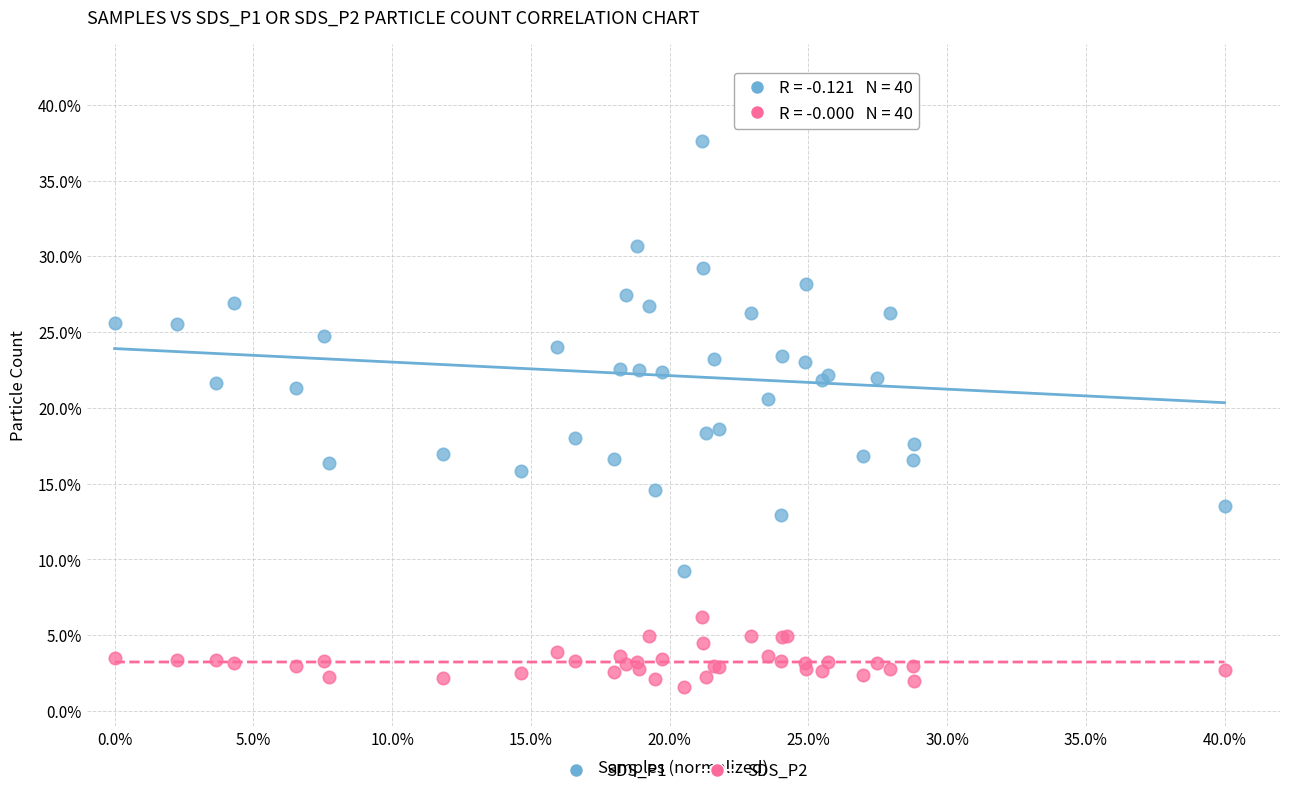

What are all the series names shown in the legend?

SDS_P1, SDS_P2